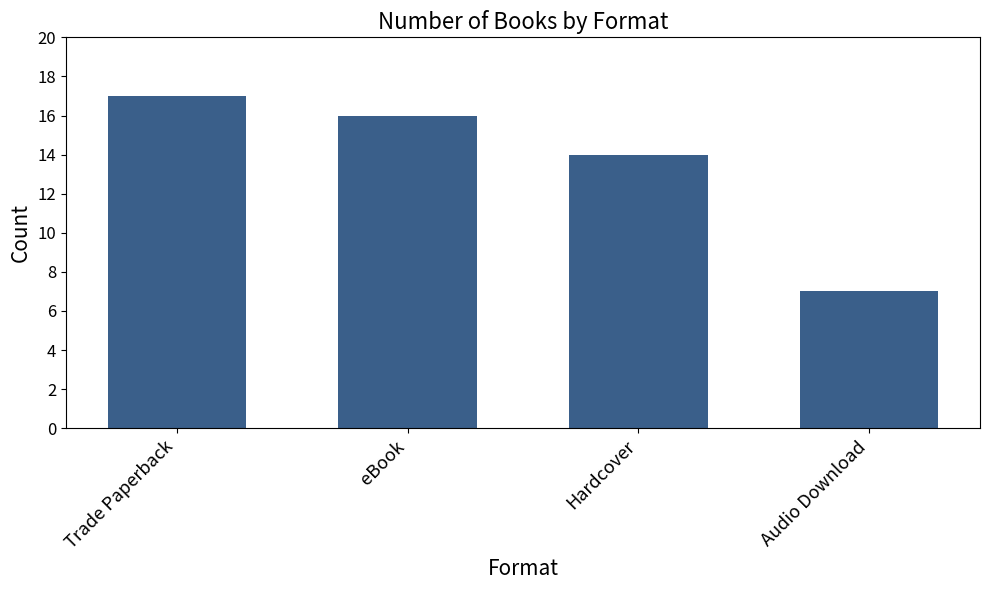

What is the maximum value shown in the chart?

17